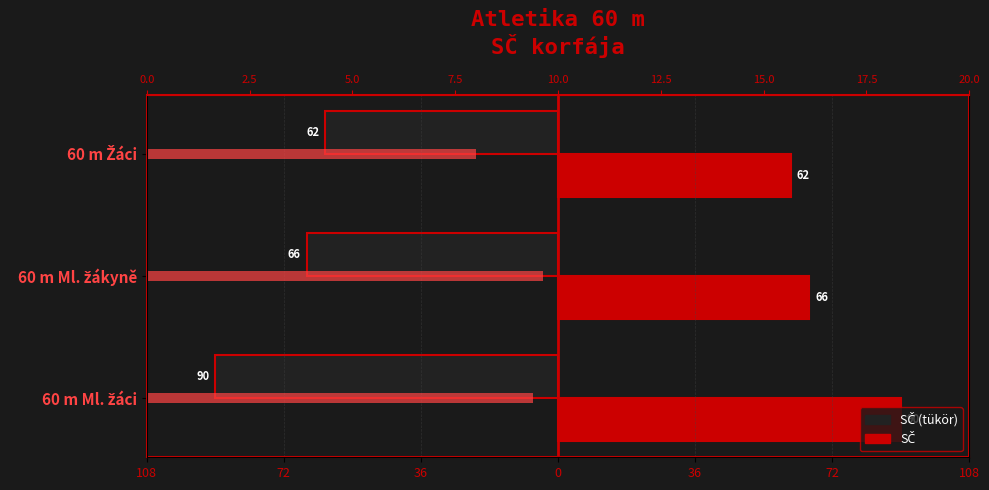

Reading right to left, list all the values displayed in this chart.

SČ (mirror): -61.5	-66.4	-90.5
SČ: 61.5	66.4	90.5
Průměrný ročník: 8.0	9.6	9.4